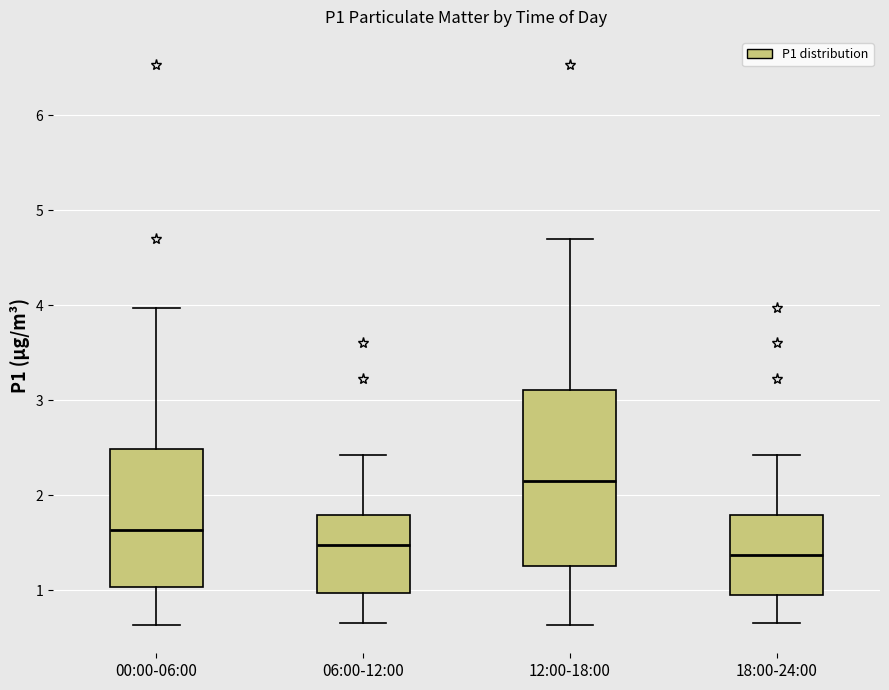

Comparing the boxes themselves (not the whiskers), which one is the tallest?

12:00-18:00